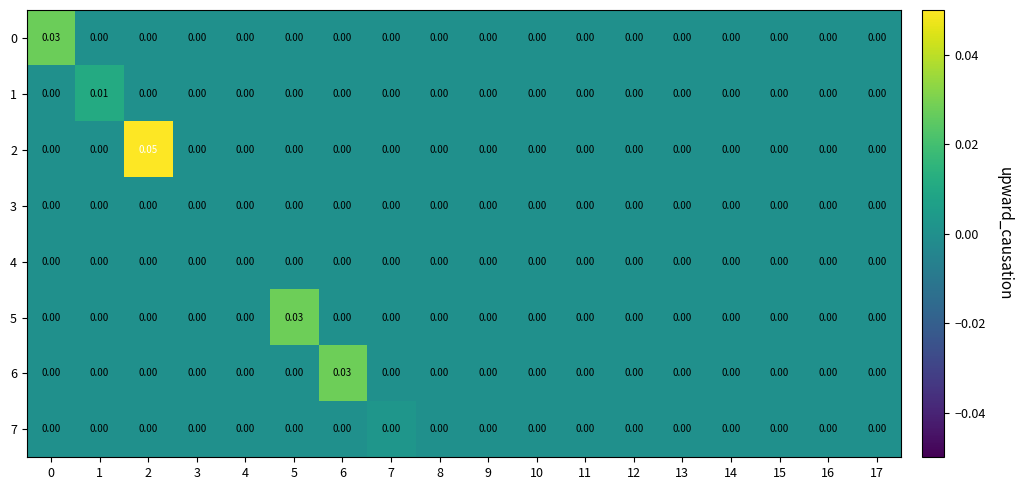

How many positive values does the 6 series have?

1